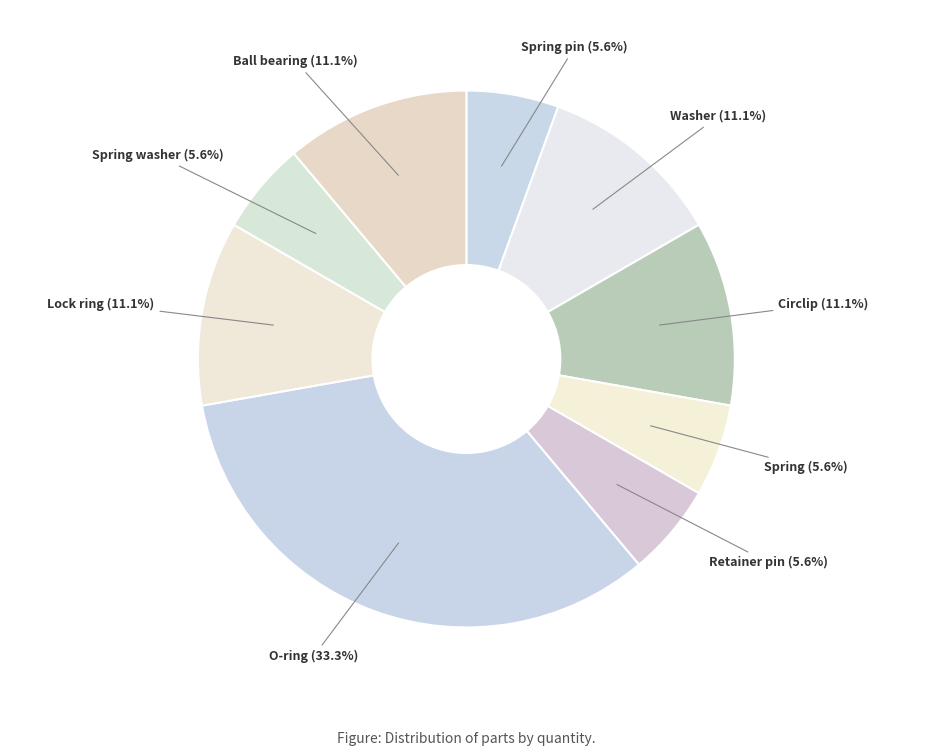

Count the number of slices in the pie.

9